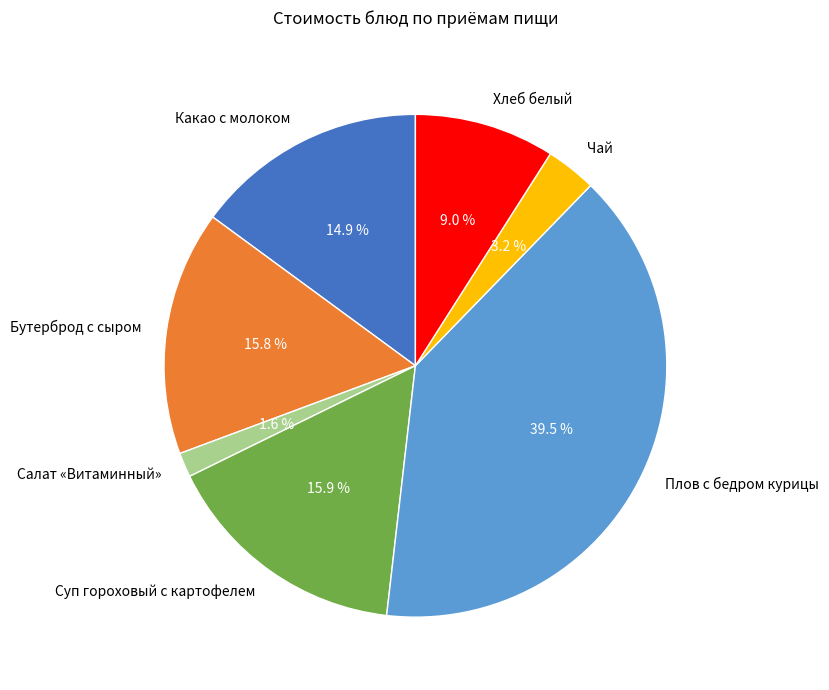

What percentage is the Чай slice, to the nearest percent?

3%